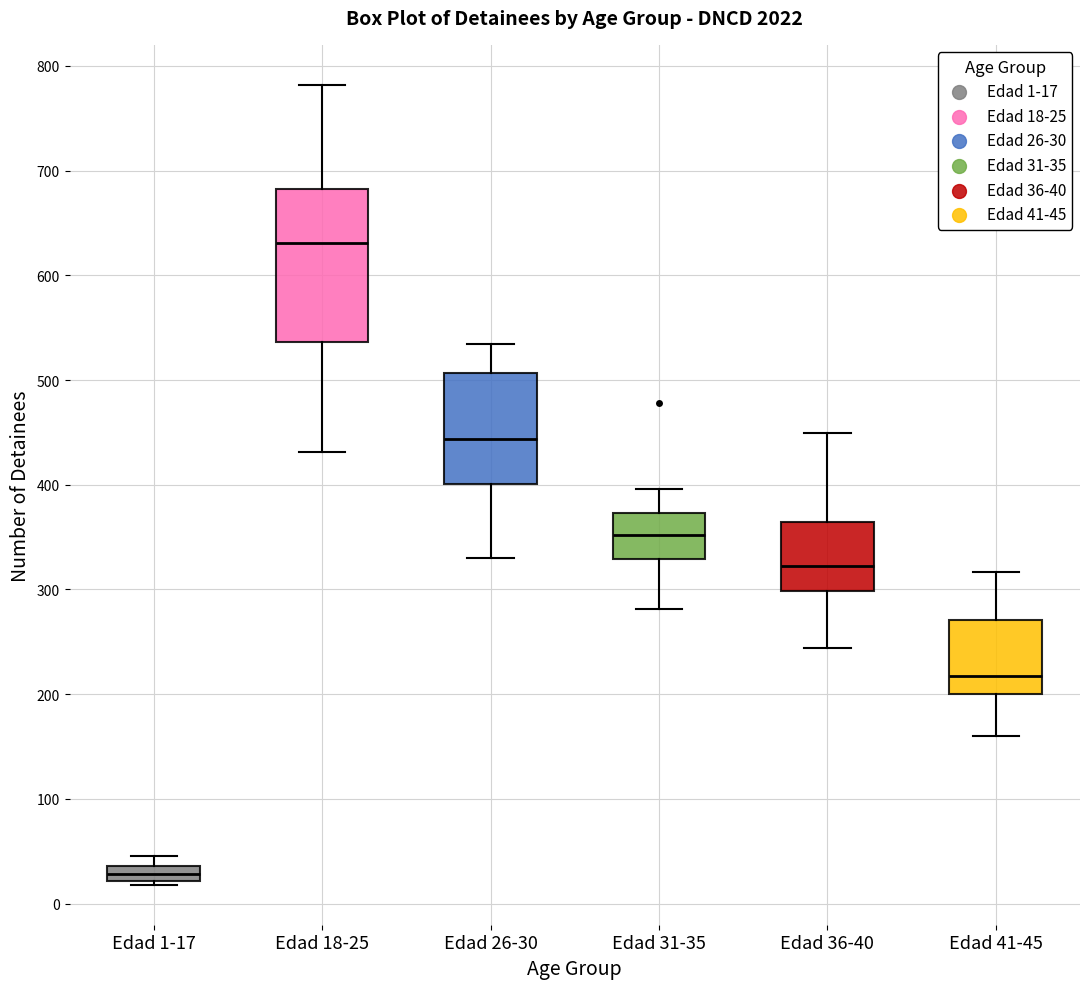

Which box has the highest median line?

Edad 18-25